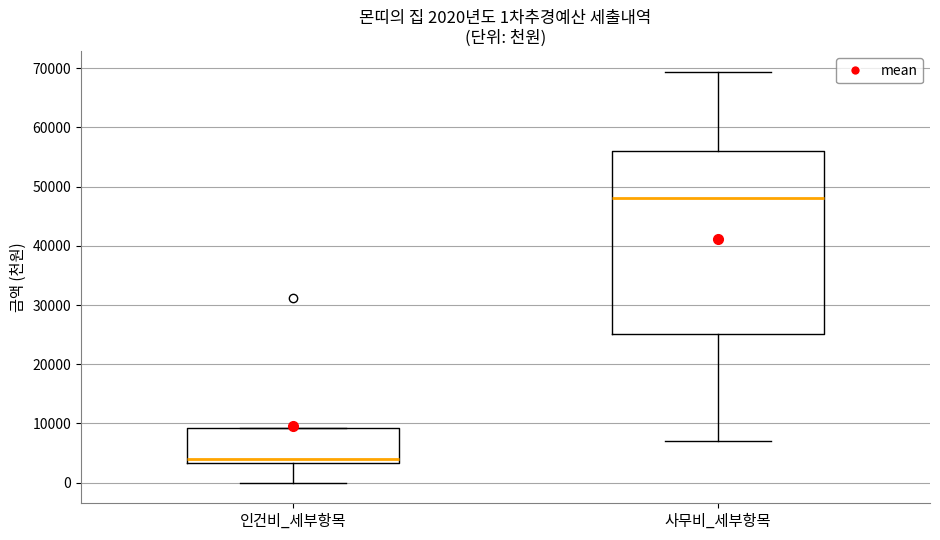

Comparing the boxes themselves (not the whiskers), which one is the tallest?

사무비_세부항목